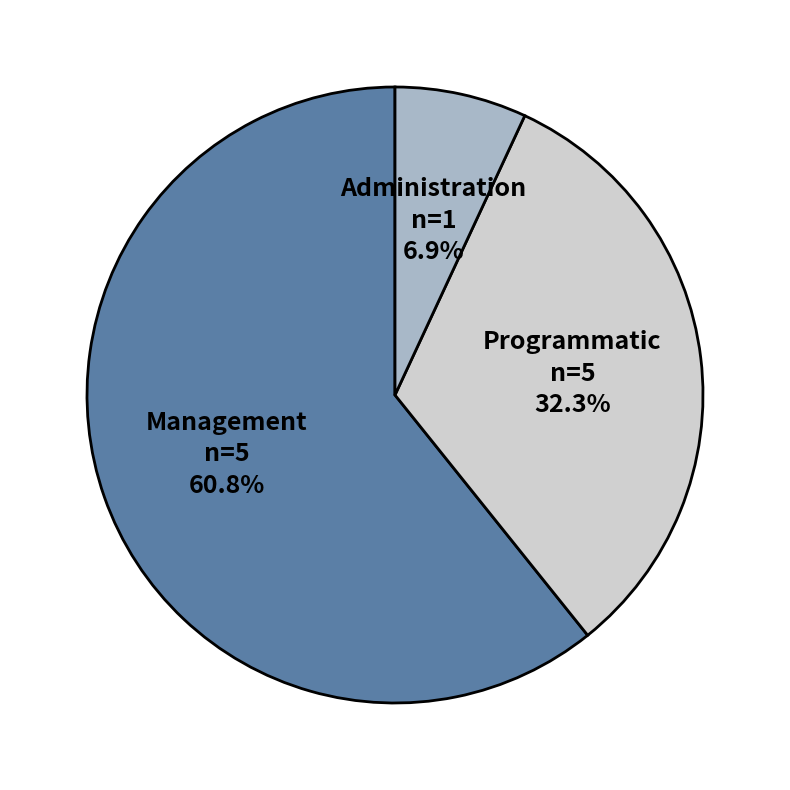

Is it true that Management is 75% of the pie?

False